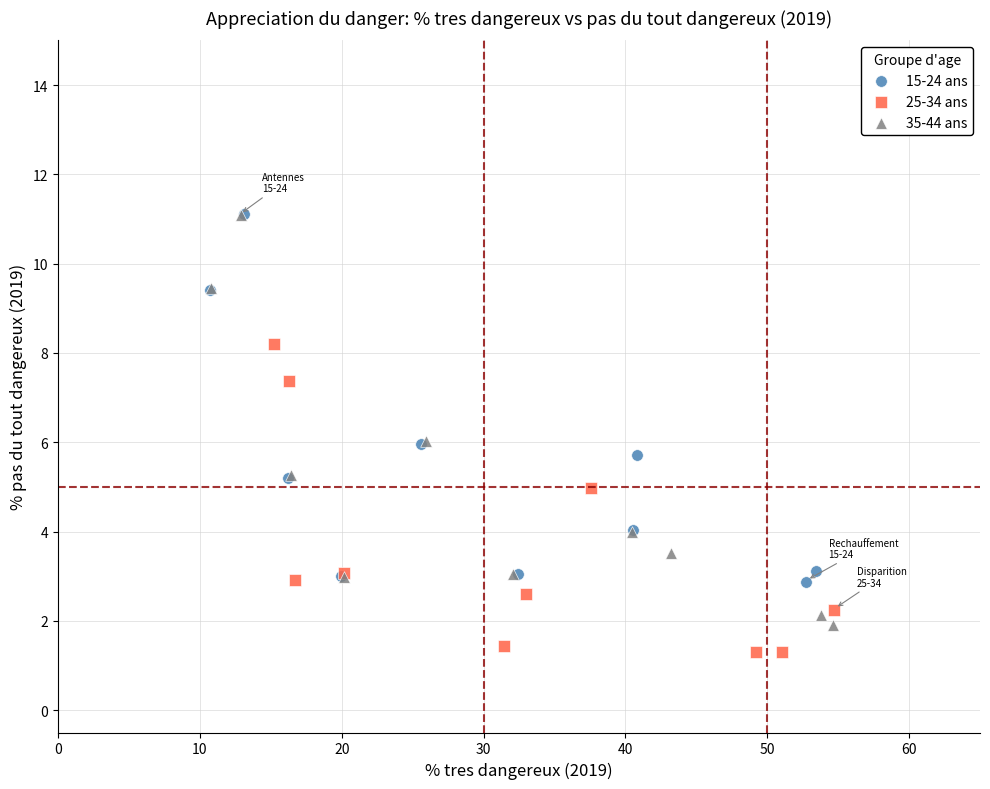

What are all the series names shown in the legend?

15-24 ans, 25-34 ans, 35-44 ans